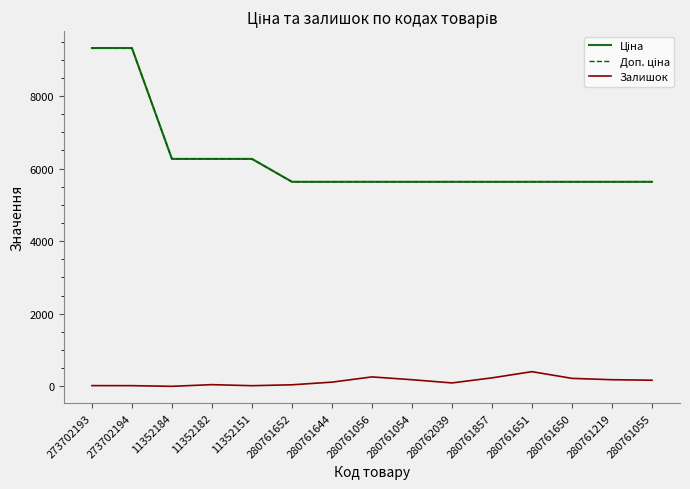

Does the chart display data point markers on the line(s)?

No